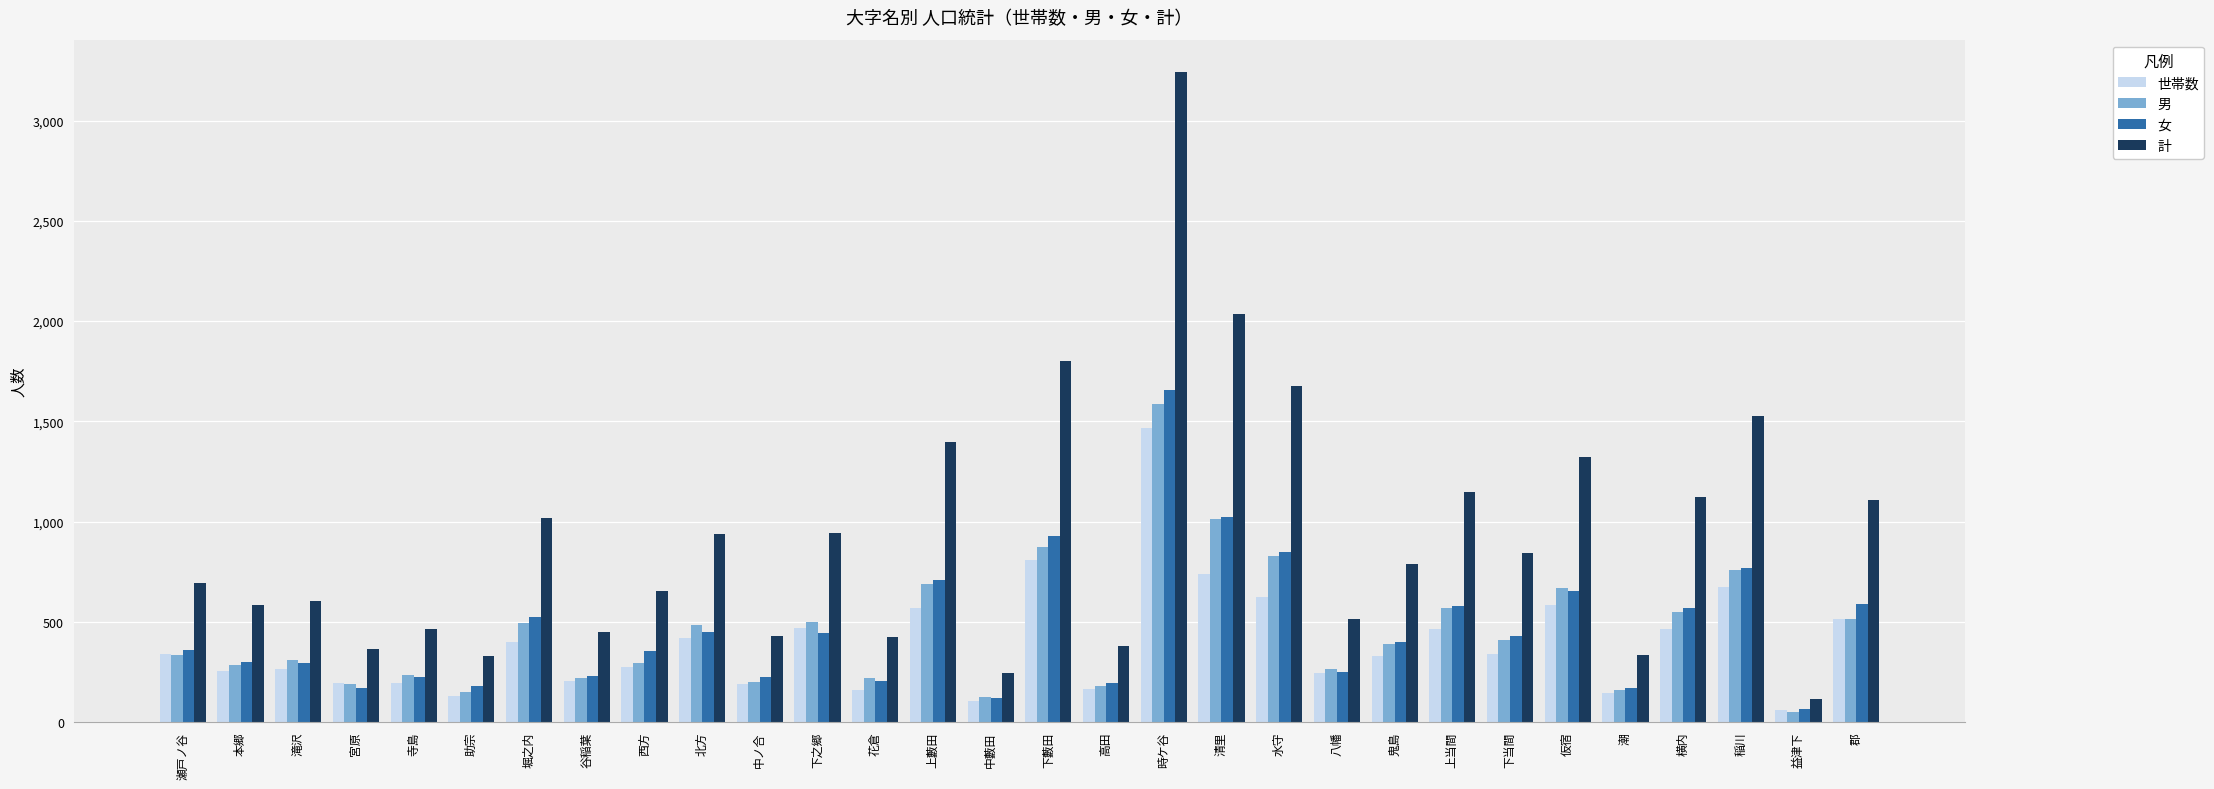

The 計 series shows 134 at 宮原. True or false?

False